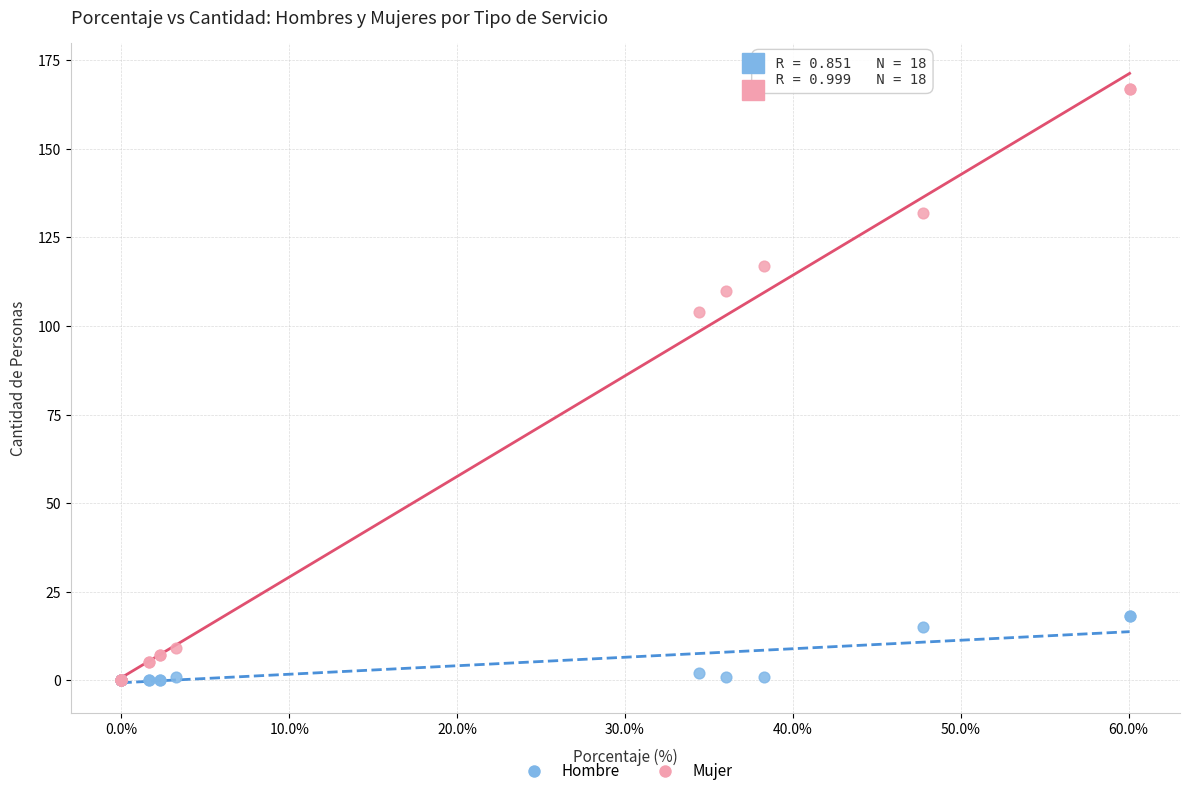

Which series has the widest spread of Y values?

Mujer